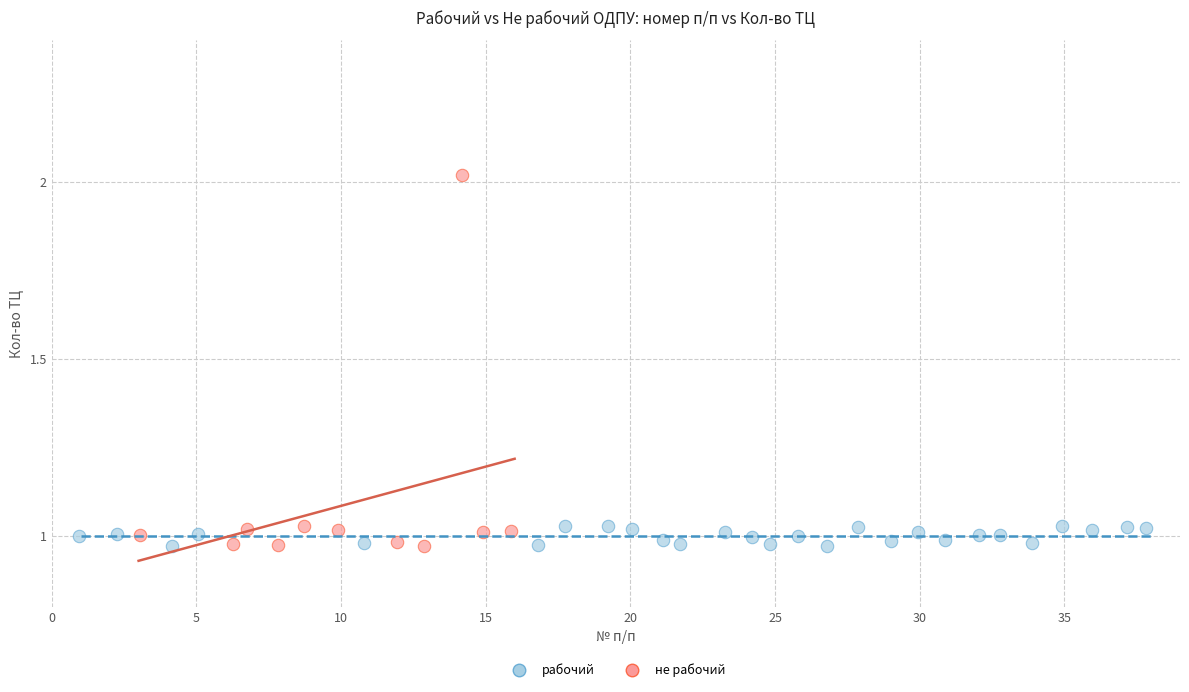

Which series has the largest Y range (max minus min)?

не рабочий